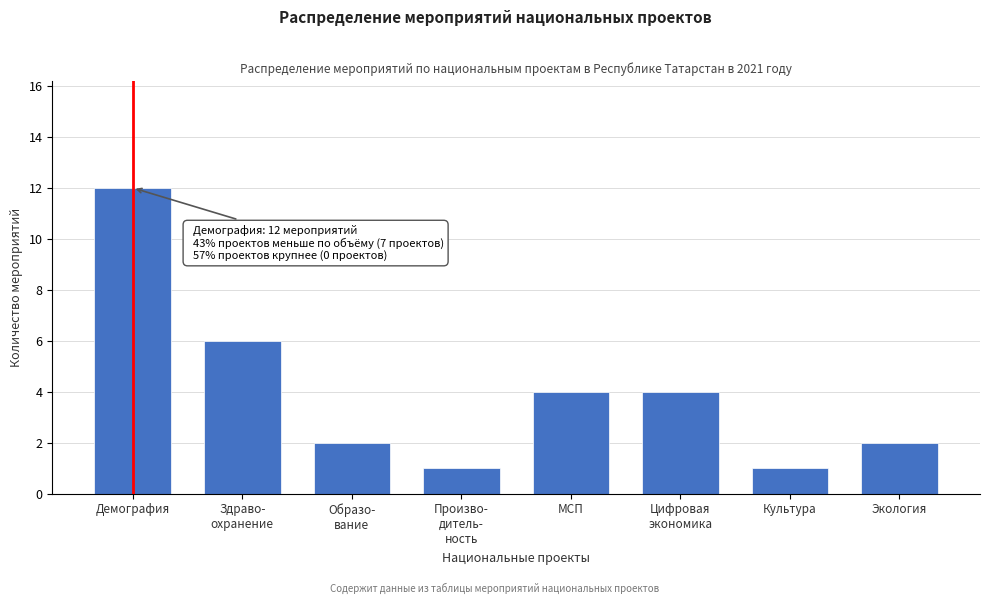

Reading left to right, extract all data points from this chart.

12	6	2	1	4	4	1	2